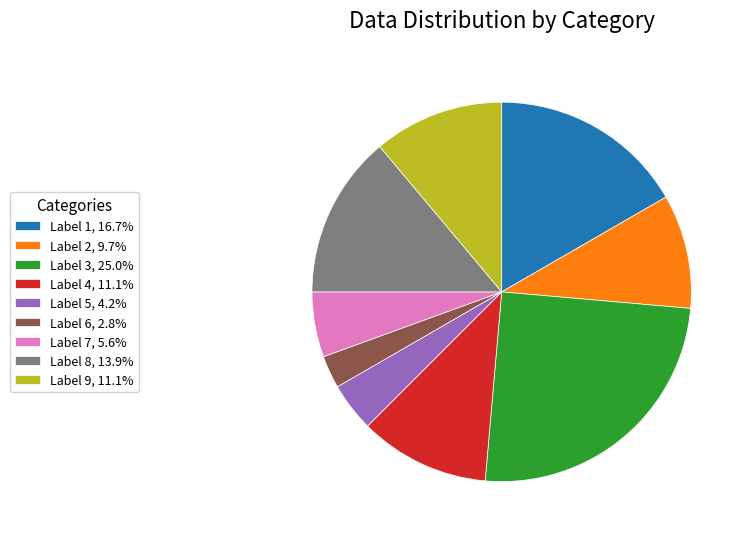

Does any single category account for the majority?

No